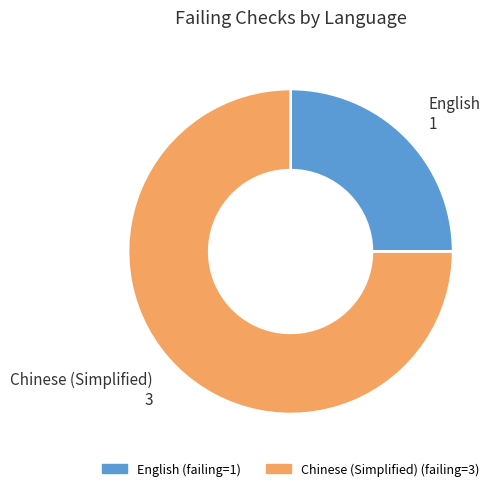

Do English and Chinese (Simplified) together represent more than half of the pie?

Yes